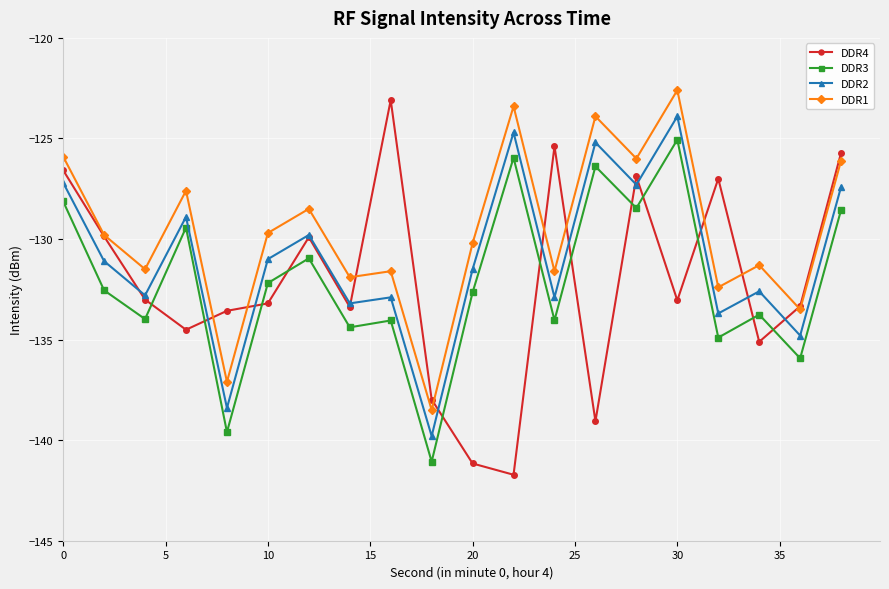

True or false: DDR2 has more than 0 points higher than both neighbors.

True